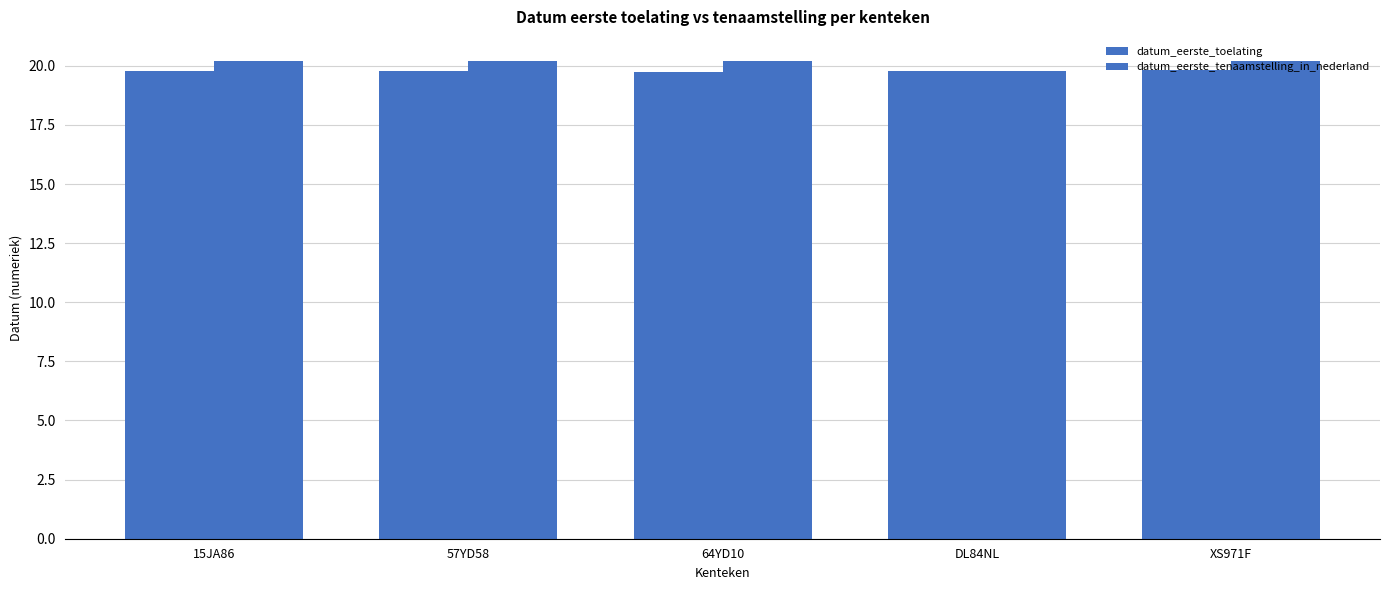

Is it true that datum_eerste_toelating equals 6.4 at XS971F?

False